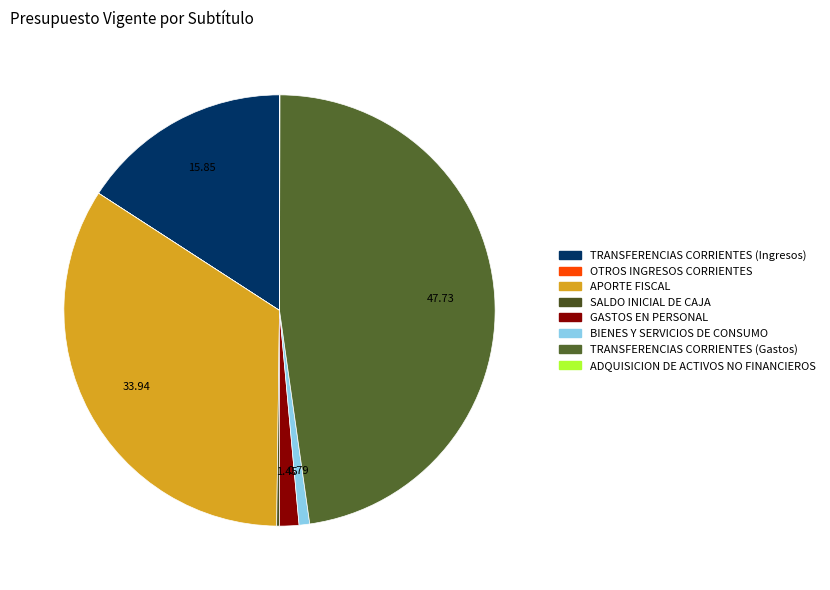

To the nearest percent, what is the difference between the largest and smallest slice percentages?

48%